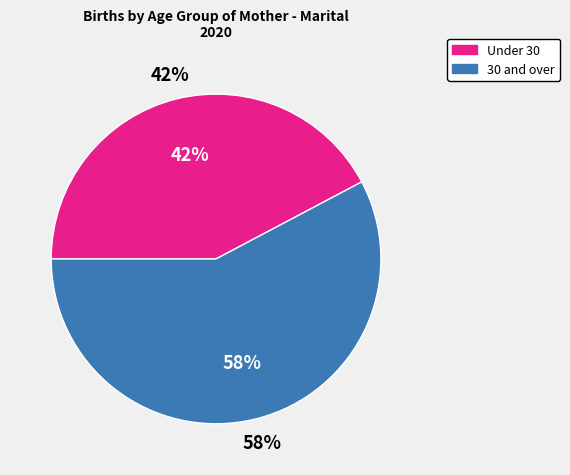

The 20-24 slice represents 1% of the pie. True or false?

False